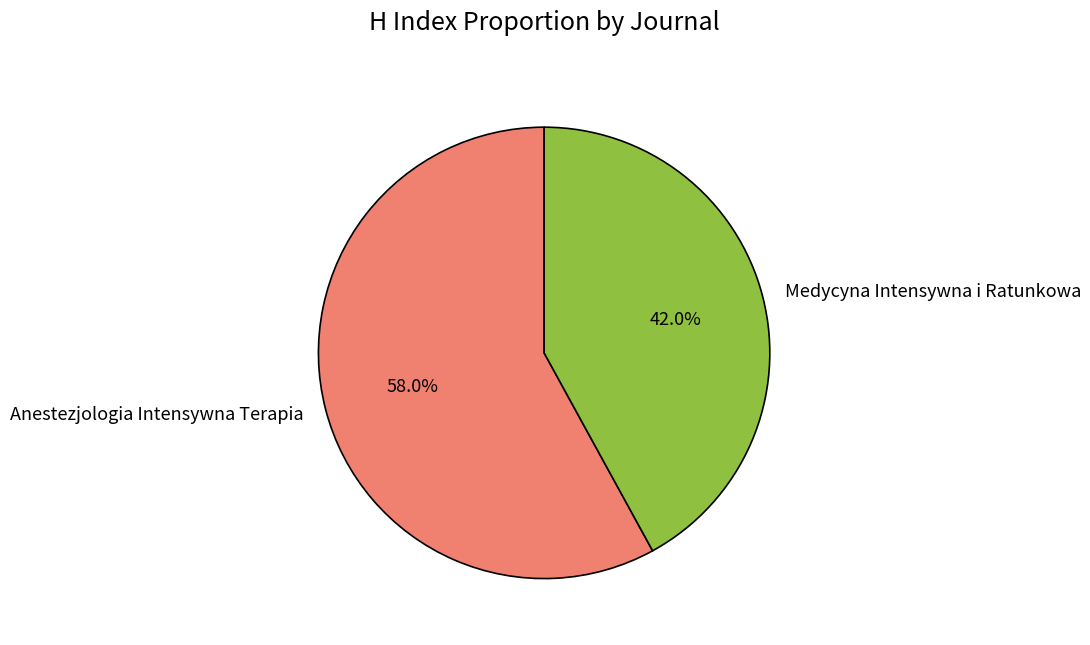

Between Anestezjologia Intensywna Terapia and Medycyna Intensywna i Ratunkowa, which is larger?

Anestezjologia Intensywna Terapia